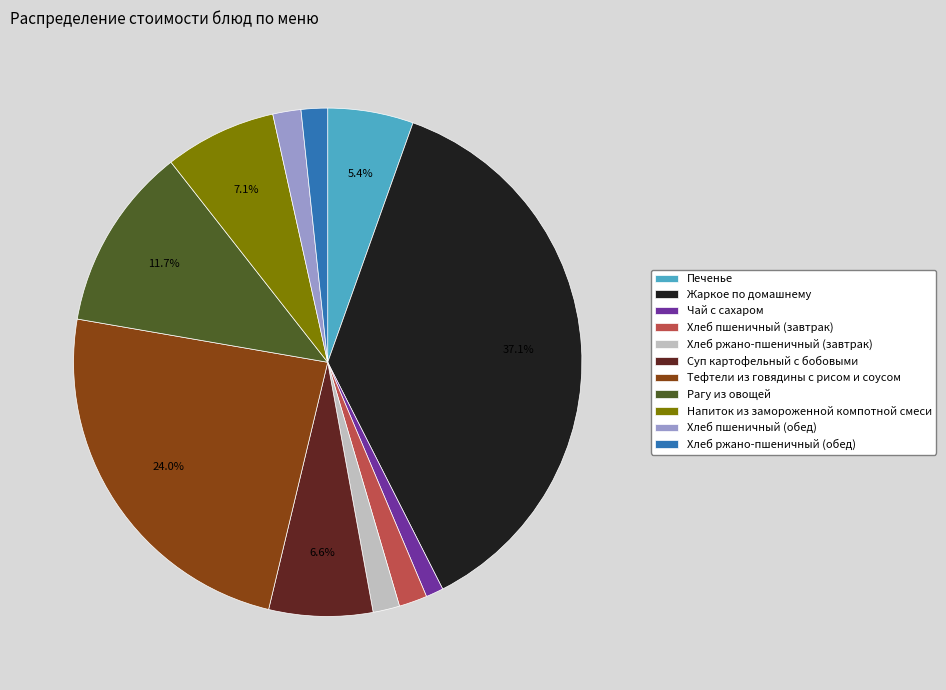

To the nearest percent, what is the difference between the Напиток из замороженной компотной смеси and Жаркое по домашнему slice percentages?

30%